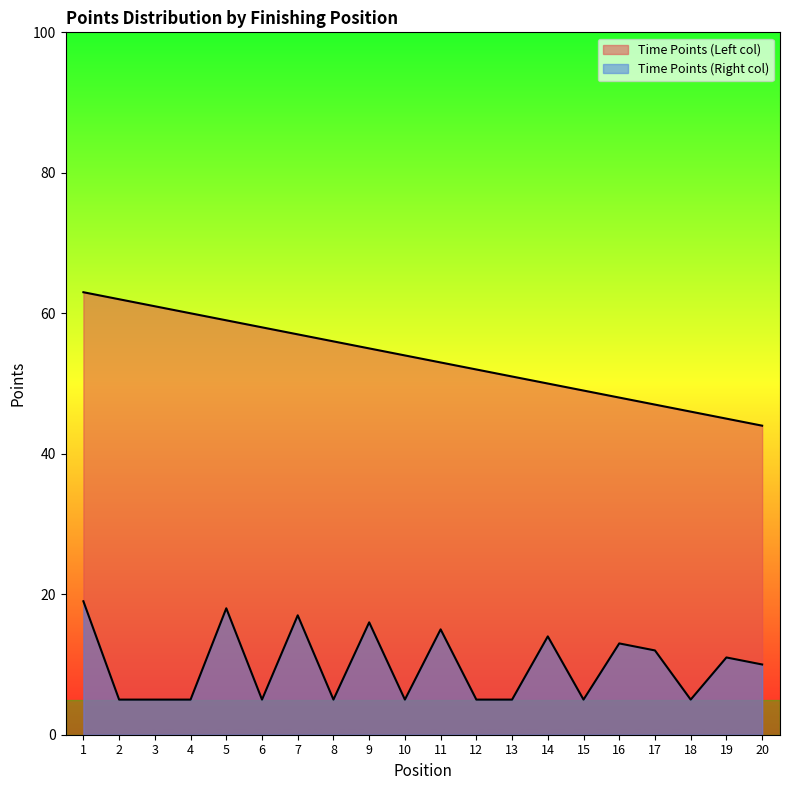

Reading left to right, list all the values displayed in this chart.

Time Points (Left col): 63	62	61	60	59	58	57	56	55	54	53	52	51	50	49	48	47	46	45	44
Time Points (Right col): 19	5	5	5	18	5	17	5	16	5	15	5	5	14	5	13	12	5	11	10